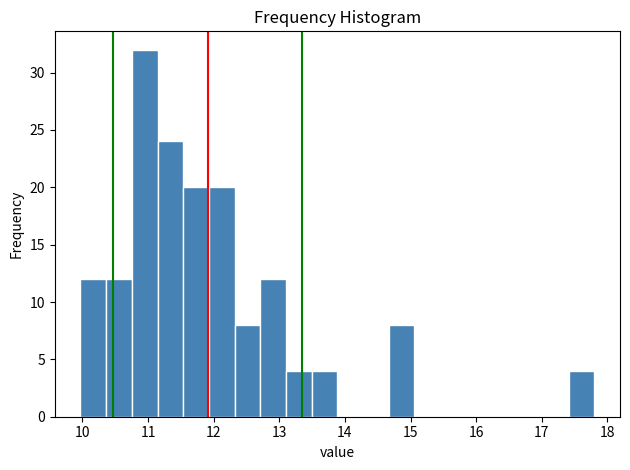

Around what value on the x-axis is the tallest bar? Give the approximate position of its centre, as read against the axis.

10.9